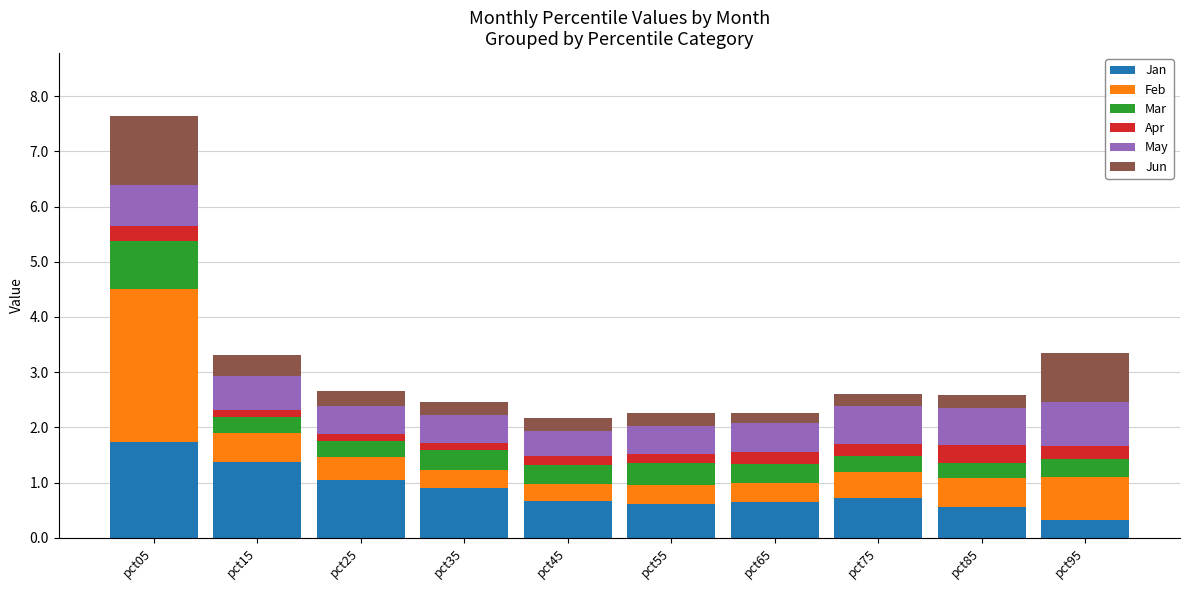

What is the difference between the maximum and second lowest values in the Jan series?

1.2